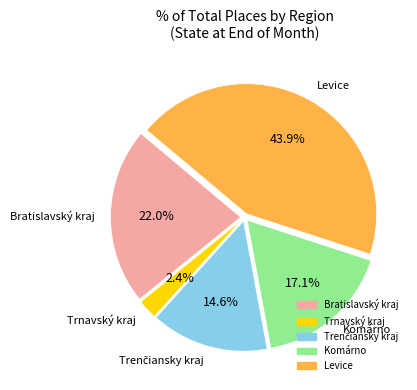

Is there any slice that represents more than half of the pie?

No